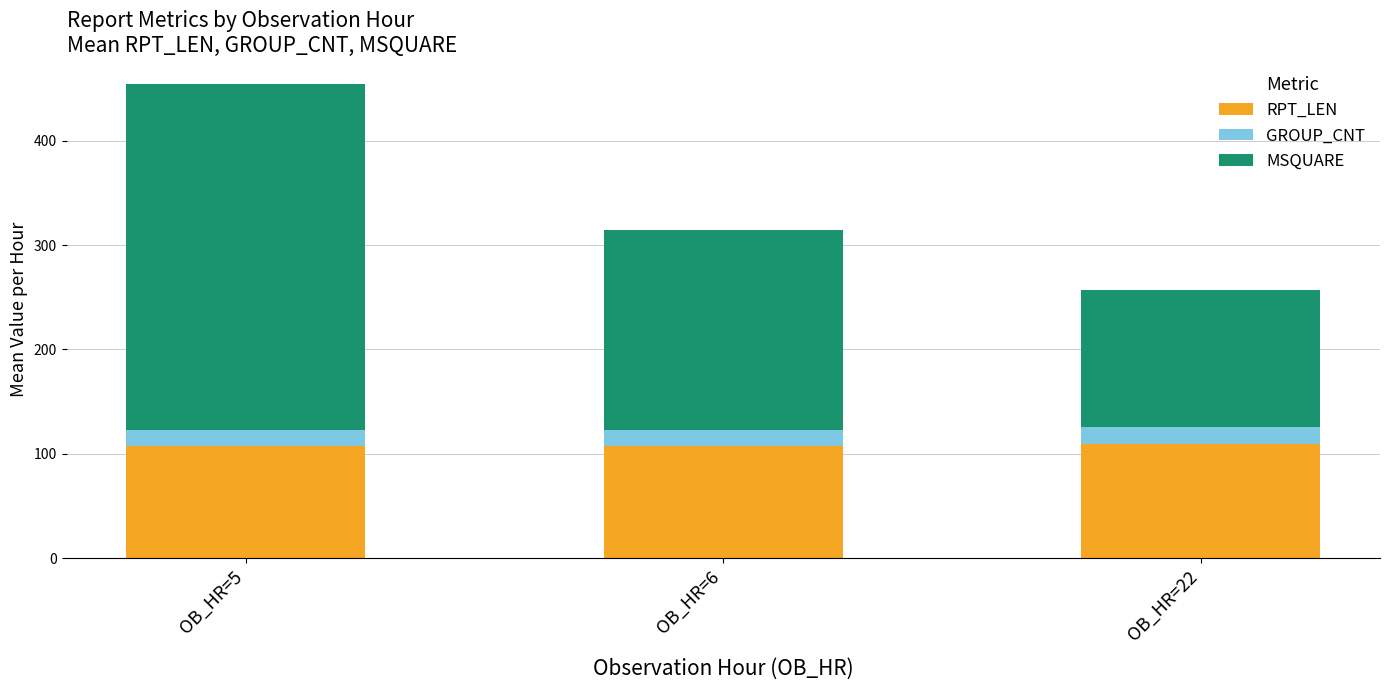

What is the difference between the RPT_LEN values at OB_HR=22 and OB_HR=6?

2